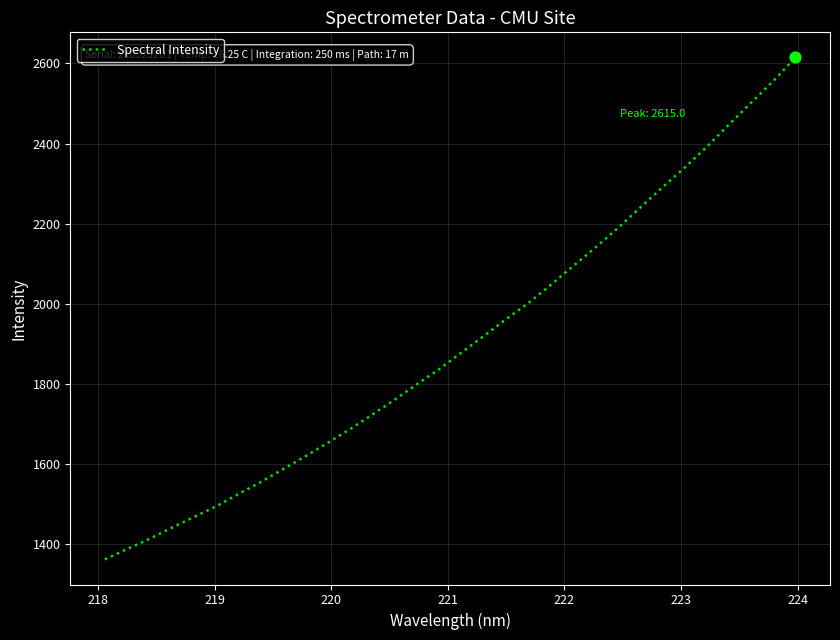

What is the minimum value shown in the chart?

1361.4